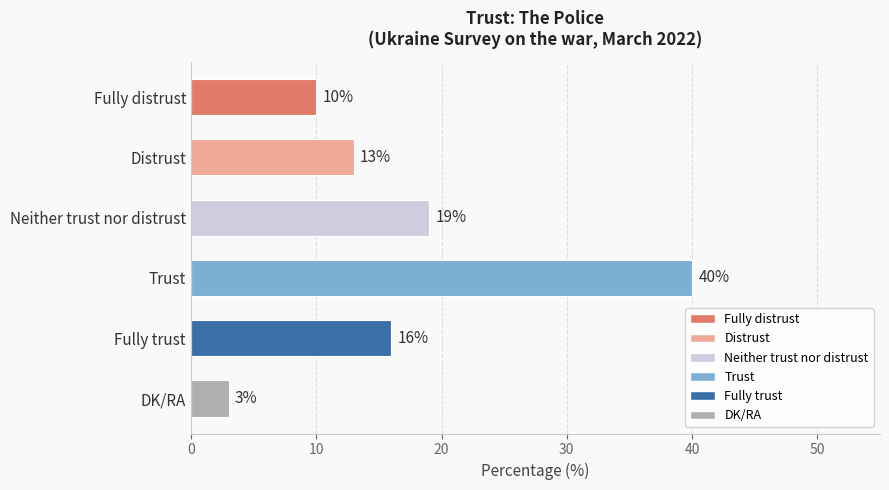

List the labels in order of value, smallest first.

DK/RA, Fully distrust, Distrust, Fully trust, Neither trust nor distrust, Trust